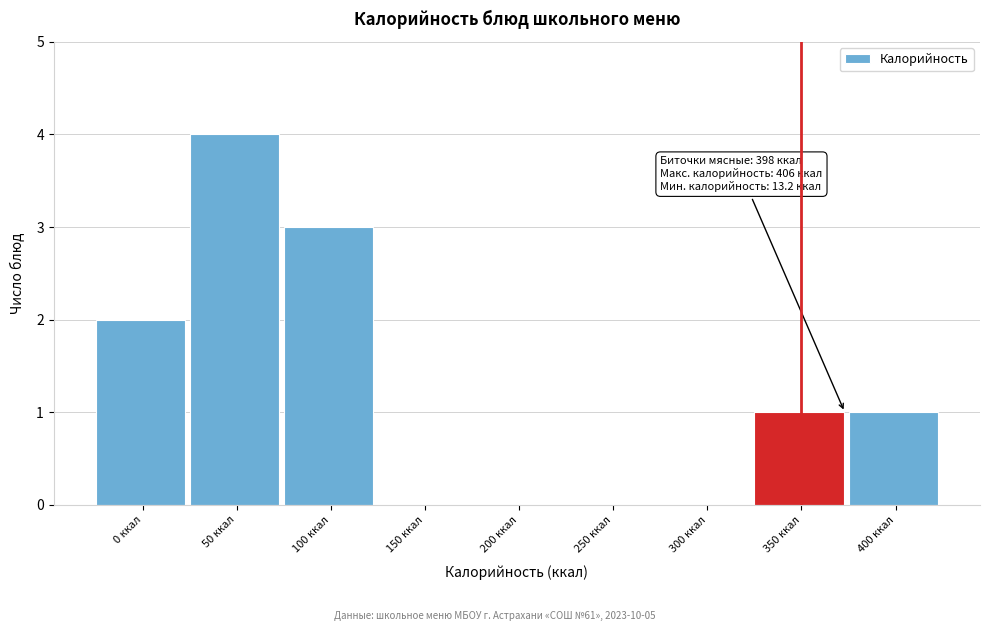

Reading left to right, what are all the values shown in this chart?

0 ккал=2	50 ккал=4	100 ккал=3	150 ккал=0	200 ккал=0	250 ккал=0	300 ккал=0	350 ккал=1	400 ккал=1